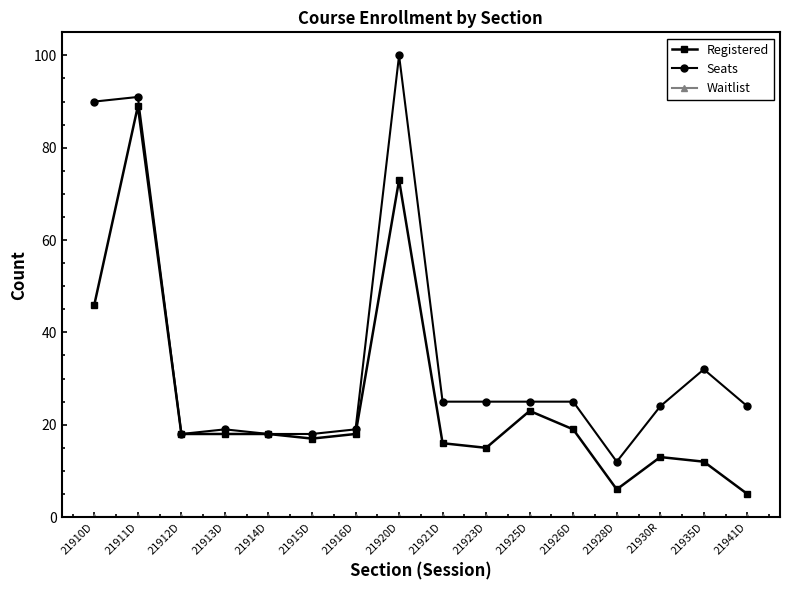

What is the total value across all series at 21915D?

35